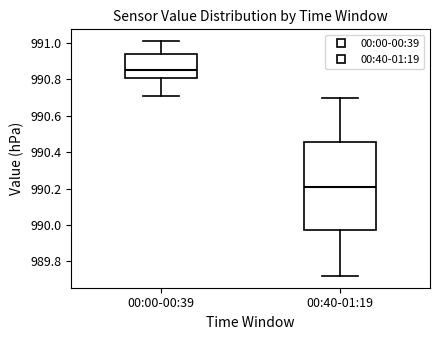

Which box is the tallest, from its lower edge to its upper edge?

00:40-01:19